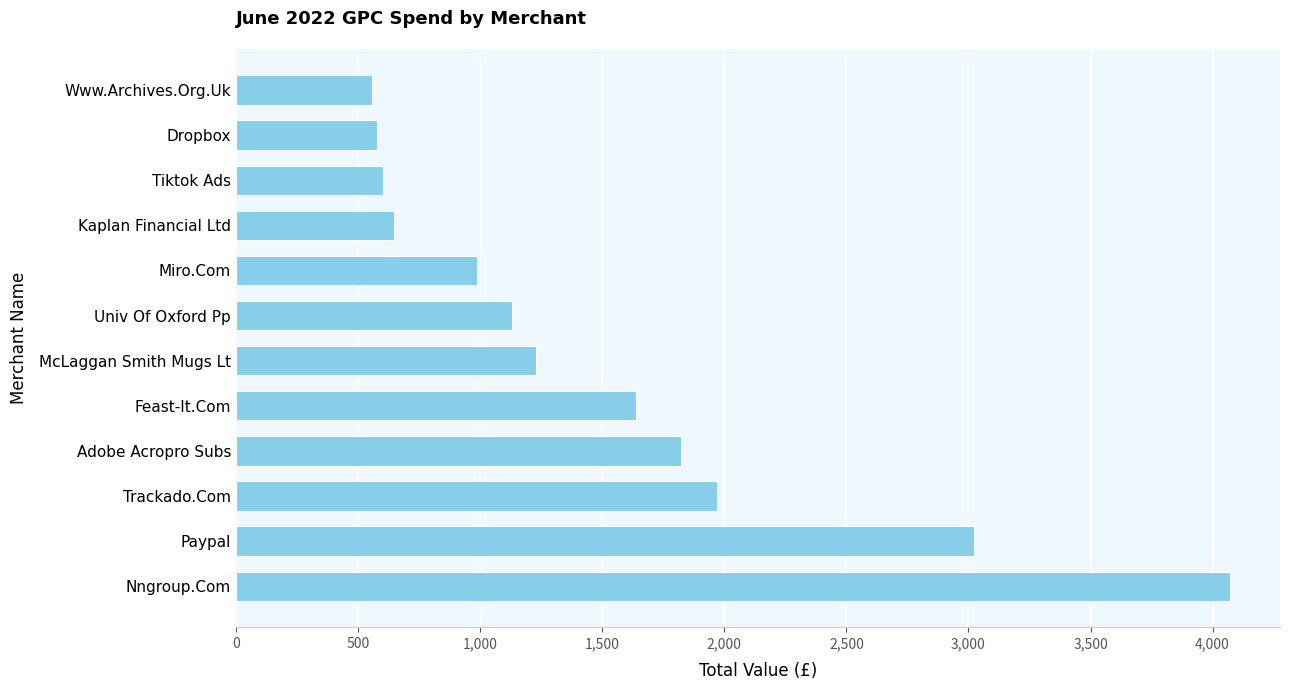

What is the difference between the second highest and second lowest values?

2448.0